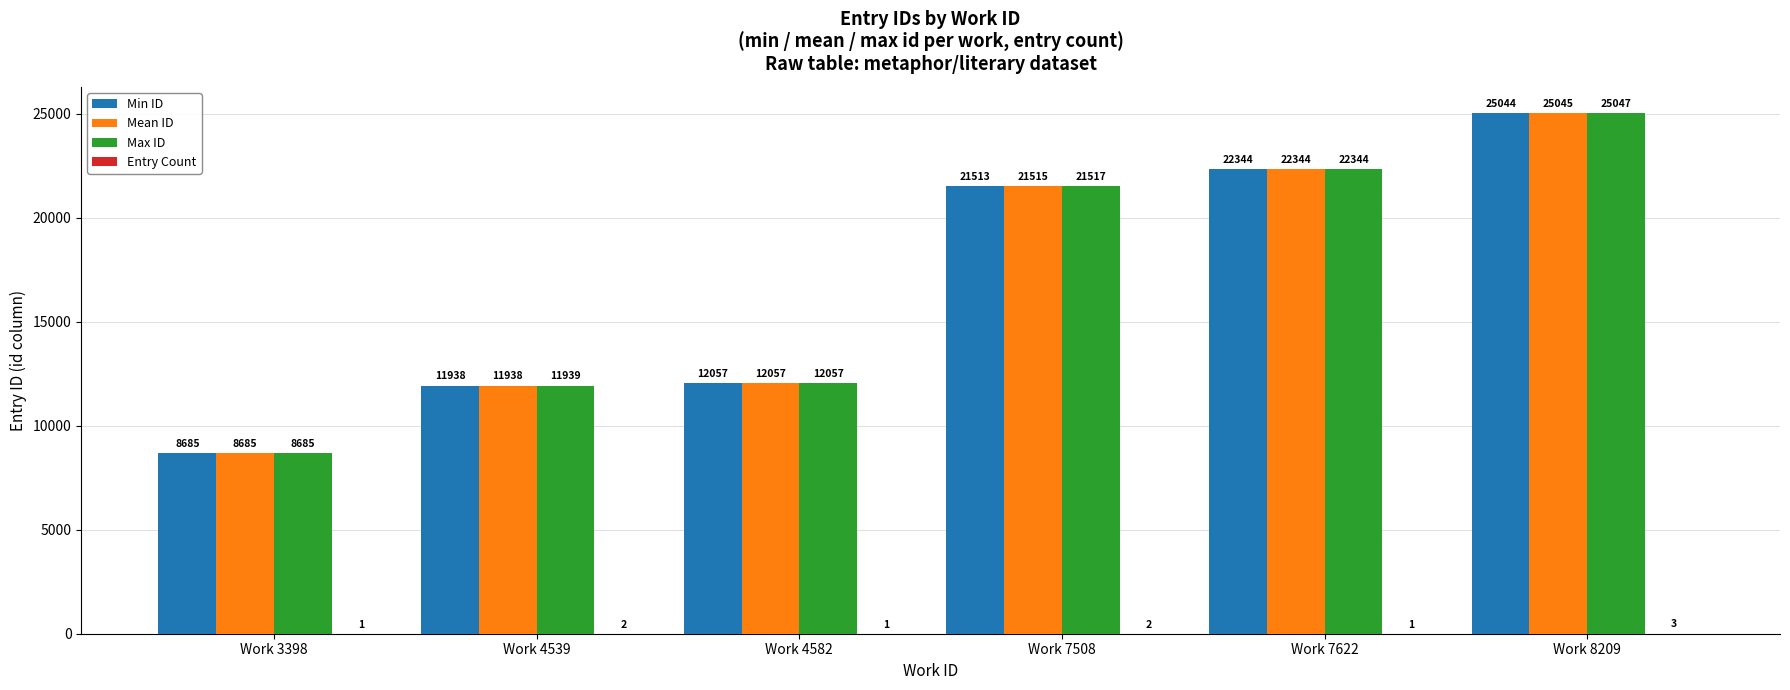

Which series has the largest range (max minus min)?

Max ID